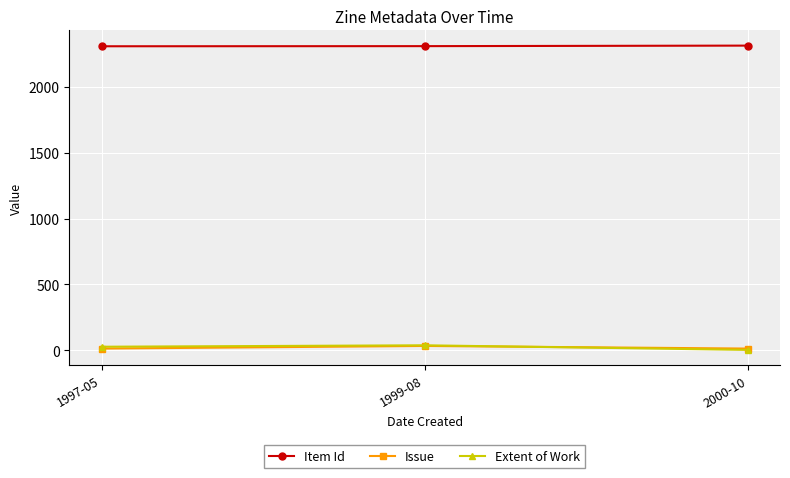

The value of Item Id at 2000-10 is 3459. True or false?

False